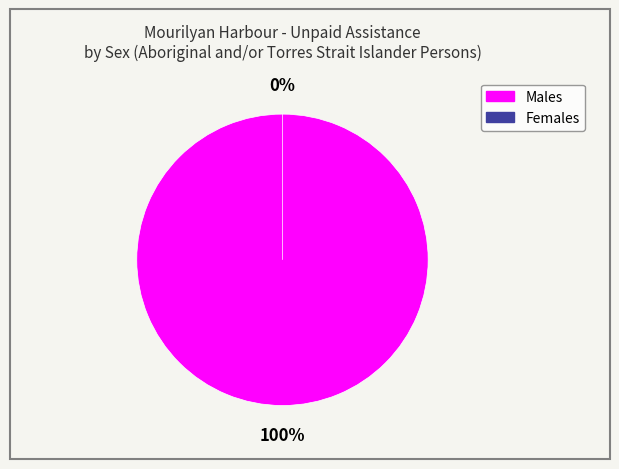

Which has a higher value, Males or Females?

Males